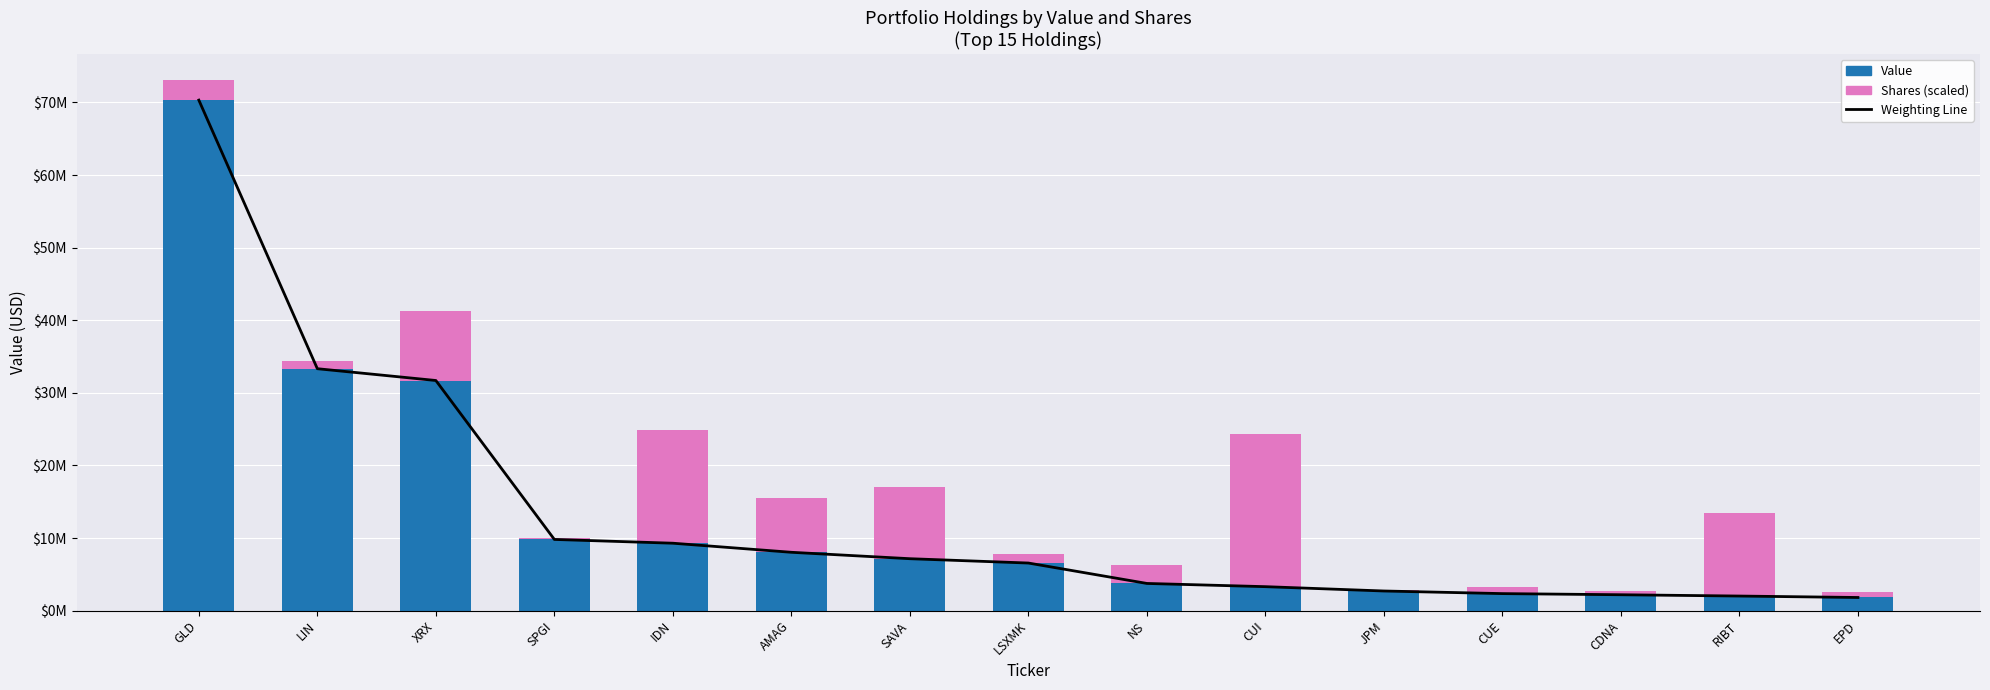

Reading right to left, list all the values displayed in this chart.

Weighting (scaled): EPD=1805435.3	RIBT=2004339.2	CDNA=2184117.7	CUE=2340945.8	JPM=2700502.8	CUI=3297214.5	NS=3740923.1	LSXMK=6552353.1	SAVA=7149064.8	AMAG=8032657.1	IDN=9283456.5	SPGI=9803666.7	XRX=31698394.8	LIN=33324051.6	GLD=70324000.0
Value: EPD=1806000.0	RIBT=2003000.0	CDNA=2183000.0	CUE=2341000.0	JPM=2701000.0	CUI=3298000.0	NS=3741000.0	LSXMK=6552000.0	SAVA=7150000.0	AMAG=8034000.0	IDN=9283000.0	SPGI=9802000.0	XRX=31698000.0	LIN=33324000.0	GLD=70324000.0
Shares or principal amount (scaled): EPD=720056.0	RIBT=11421229.1	CDNA=570111.1	CUE=940683.3	JPM=171033.3	CUI=21097200.0	NS=2482833.8	LSXMK=1181293.0	SAVA=9917310.3	AMAG=7411409.8	IDN=15611431.5	SPGI=228044.4	XRX=9541379.1	LIN=1098187.9	GLD=2708027.6